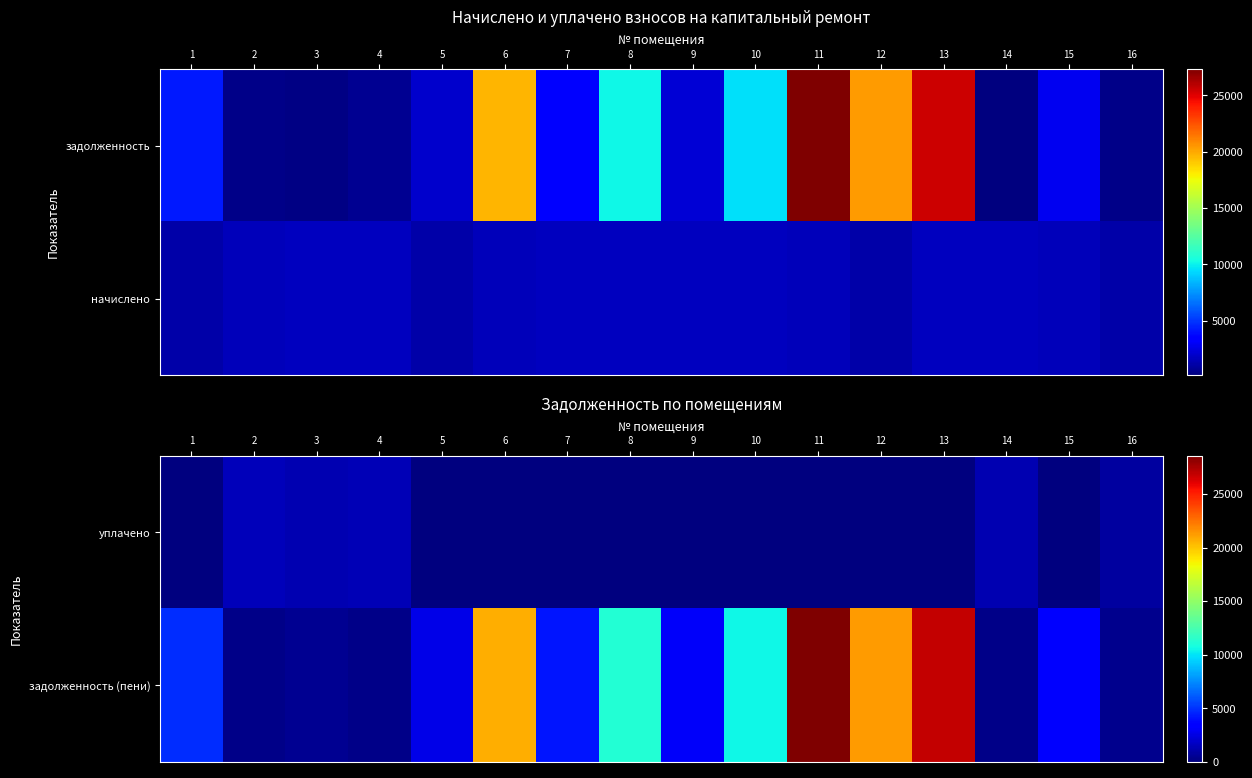

What is the maximum value shown in the chart?

28565.2